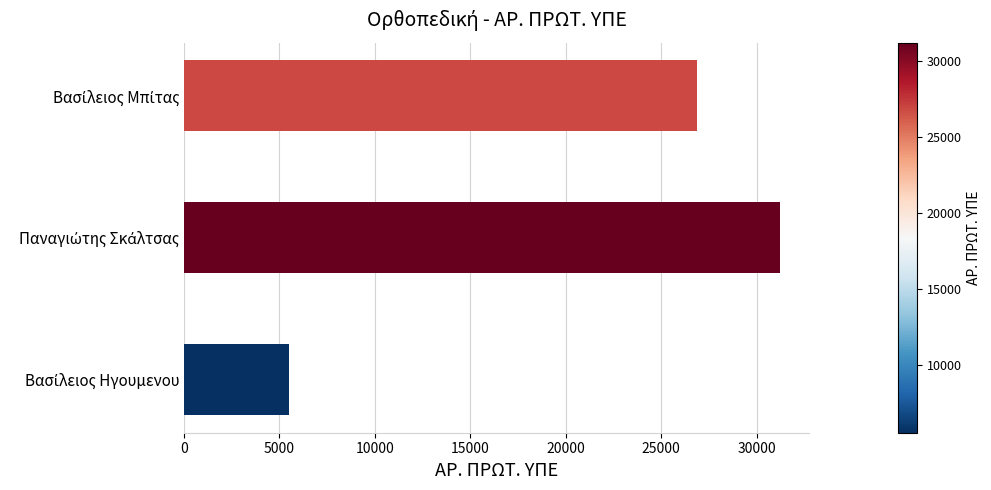

Count the values in the range 5516 to 31198.

3